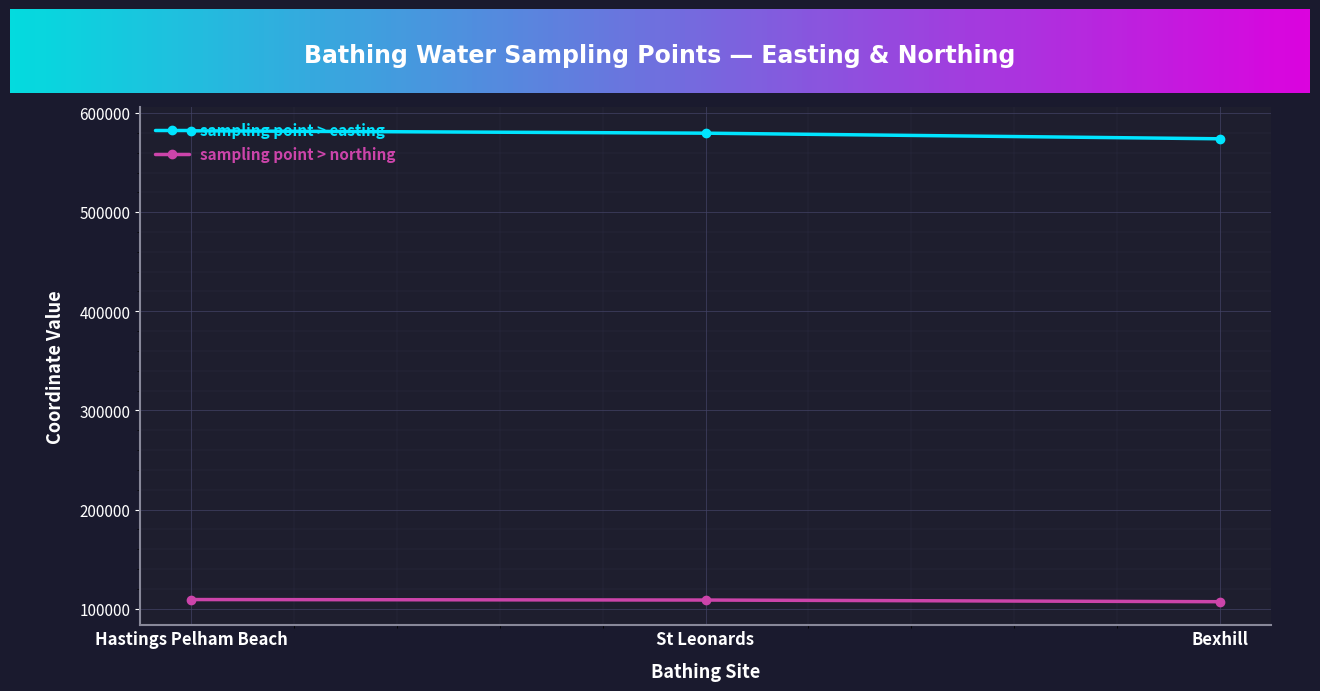

Is the value of sampling point > easting at Bexhill greater than the value of sampling point > northing at Hastings Pelham Beach?

Yes